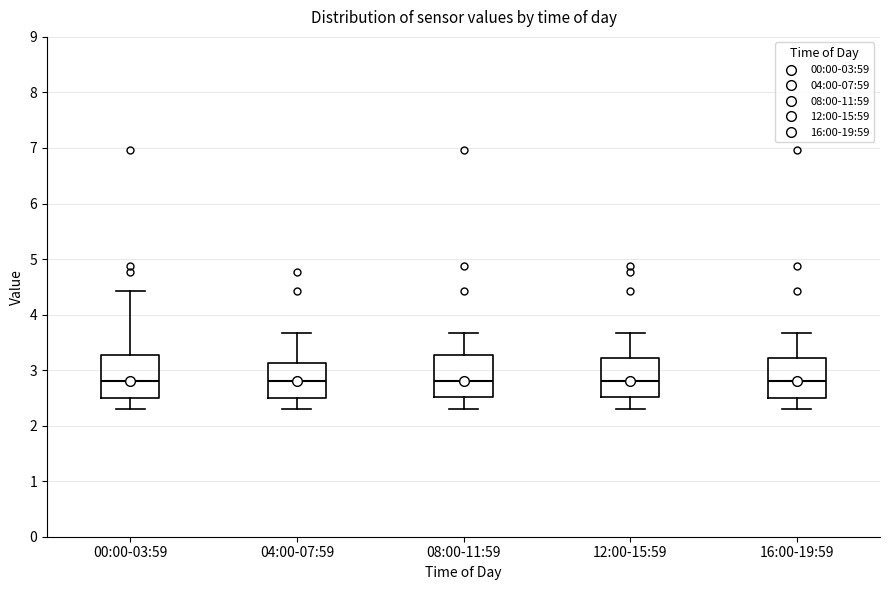

Reading left to right, transcribe this box plot: for each box, give where its median line is, the range the box spans, and where its two whiskers end, as read against the y-axis. The values are not printed on the chart, so give them approximately, as read against the axis.

00:00-03:59: median 2.8, box 2.5 to 3.3, whiskers 2.3 to 4.4
04:00-07:59: median 2.8, box 2.5 to 3.1, whiskers 2.3 to 3.7
08:00-11:59: median 2.8, box 2.5 to 3.3, whiskers 2.3 to 3.7
12:00-15:59: median 2.8, box 2.5 to 3.2, whiskers 2.3 to 3.7
16:00-19:59: median 2.8, box 2.5 to 3.2, whiskers 2.3 to 3.7